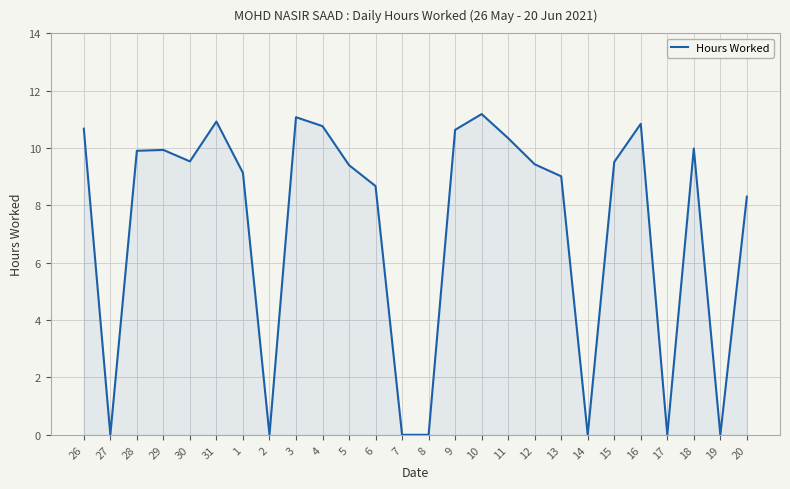

Between 1 and 19, which is larger?

1